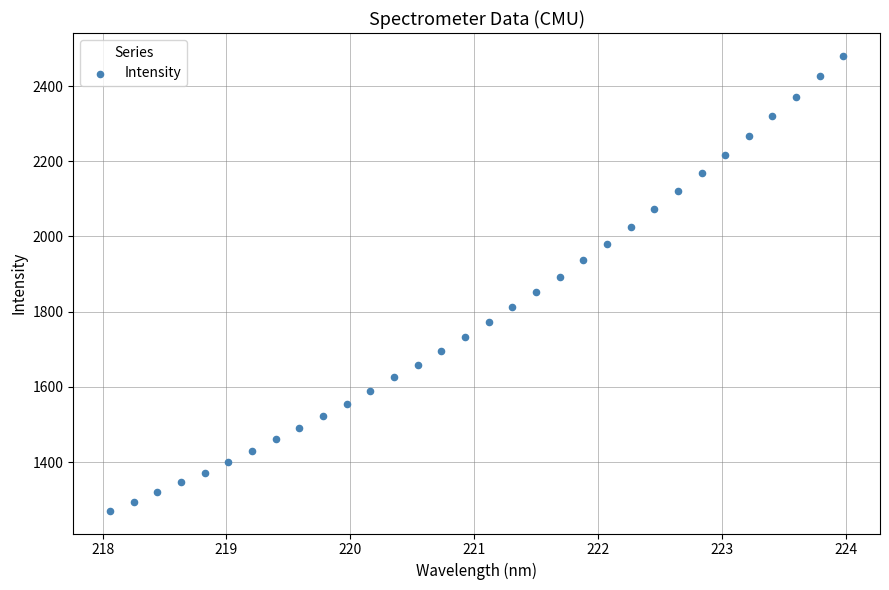

What is the range of Y values (max minus min)?

1210.0